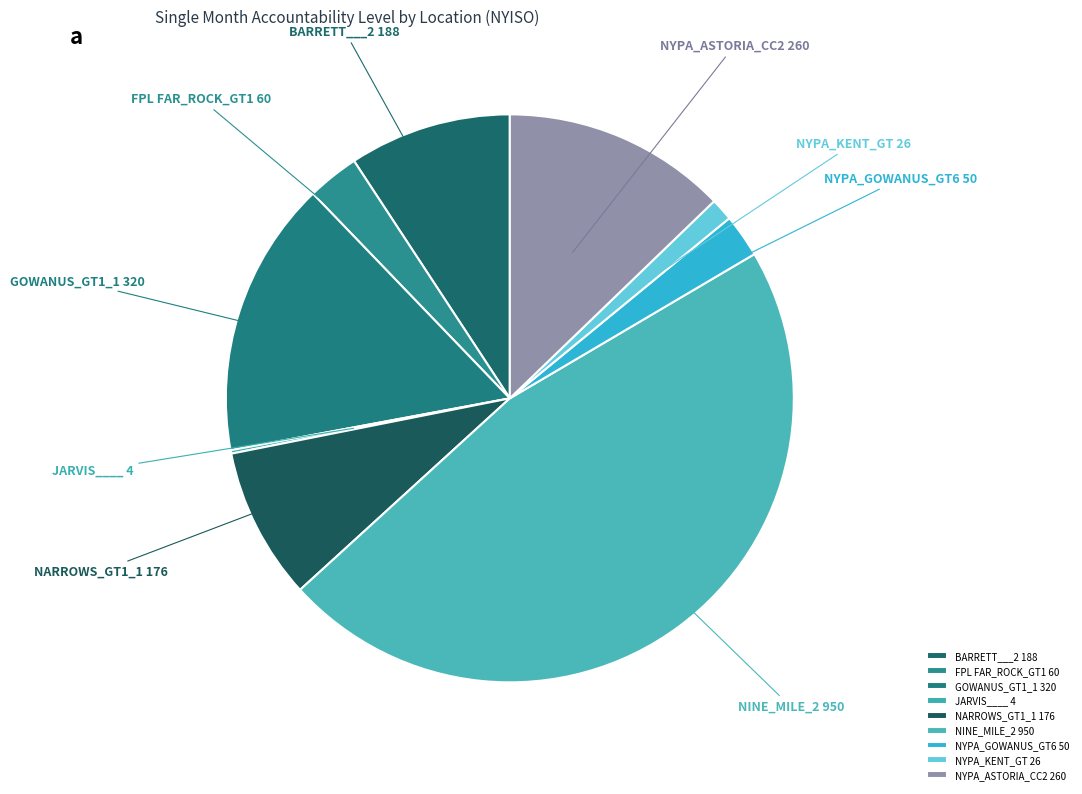

Which category has the biggest portion of the pie?

NINE_MILE_2 950